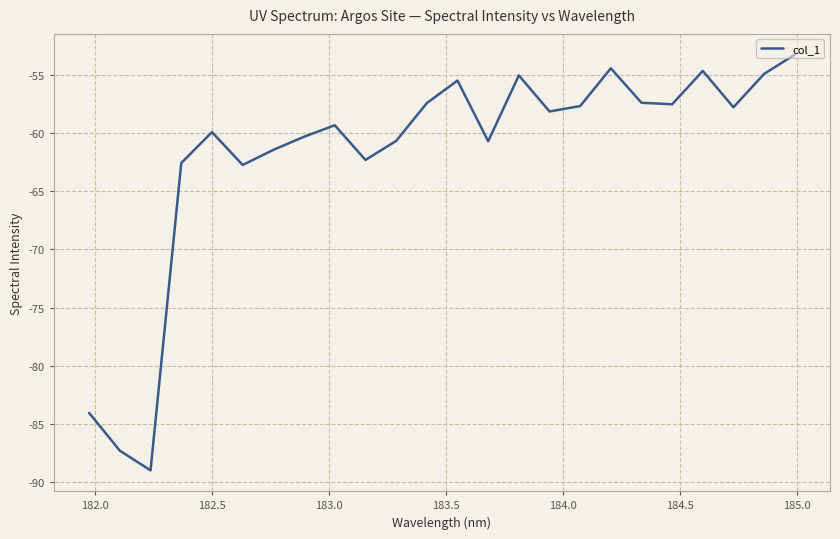

What is the difference between the maximum and minimum values?

35.7